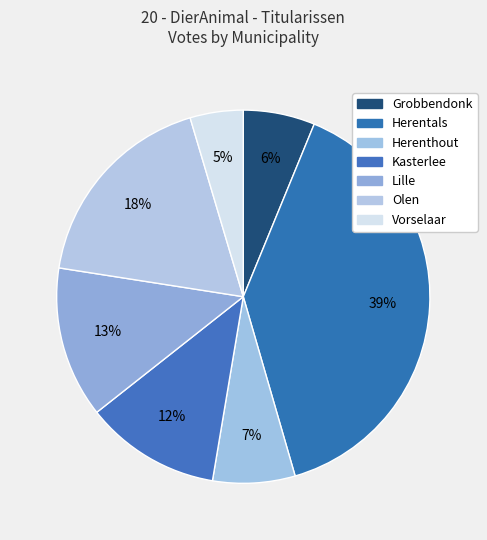

How many segments does this pie chart have?

7